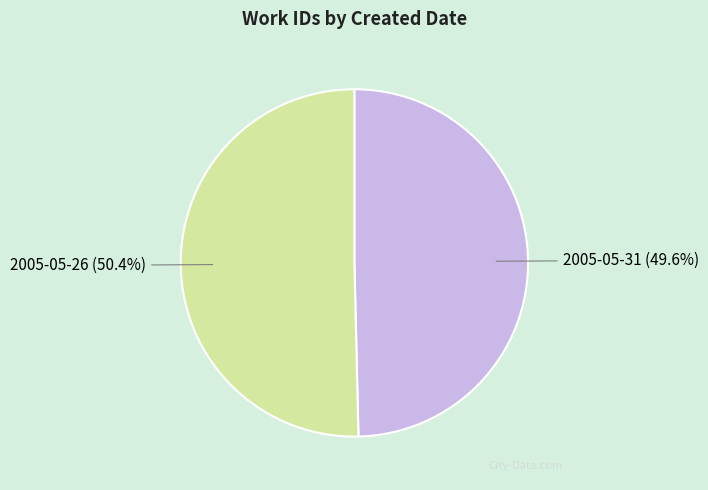

To the nearest percent, what is the difference between the largest and smallest slice percentages?

1%